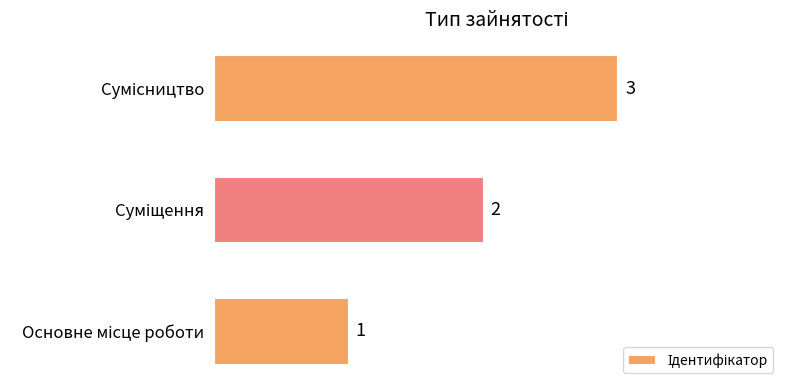

Count the values in the range 1 to 3.

3